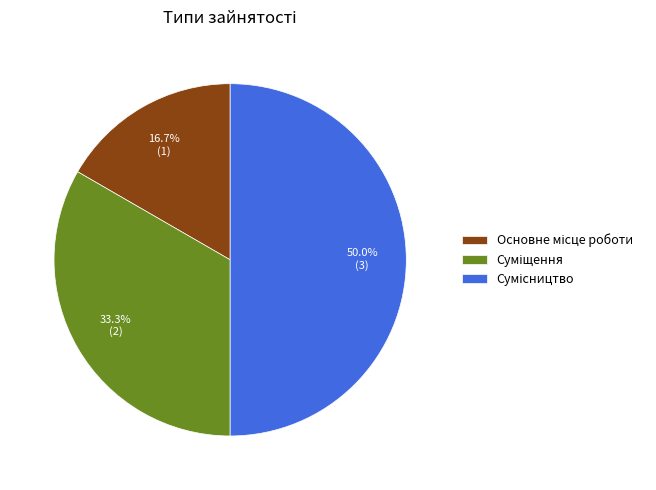

Count the number of slices in the pie.

3